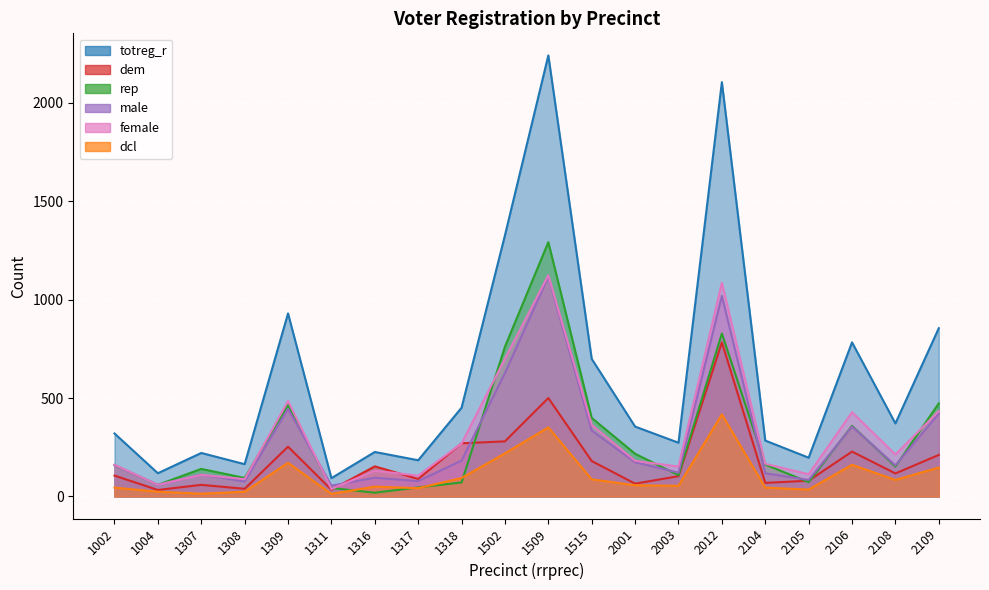

The value of dem at 1002 is 25. True or false?

False